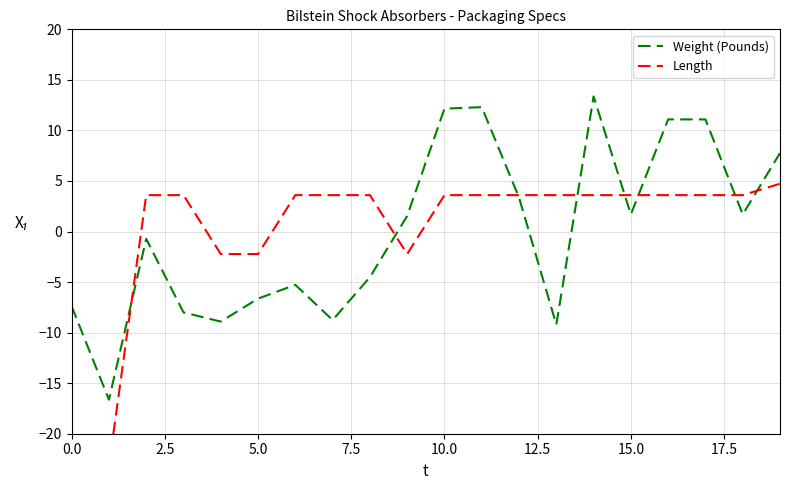

Is it true that Length equals 3.6 at 14?

True